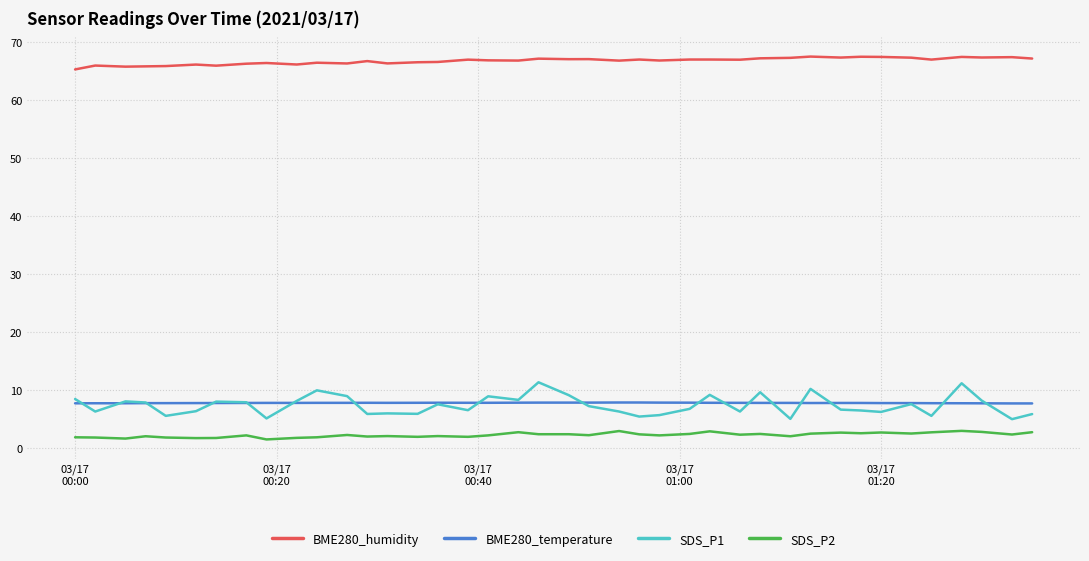

What is the average value of the SDS_P2 series?

2.2